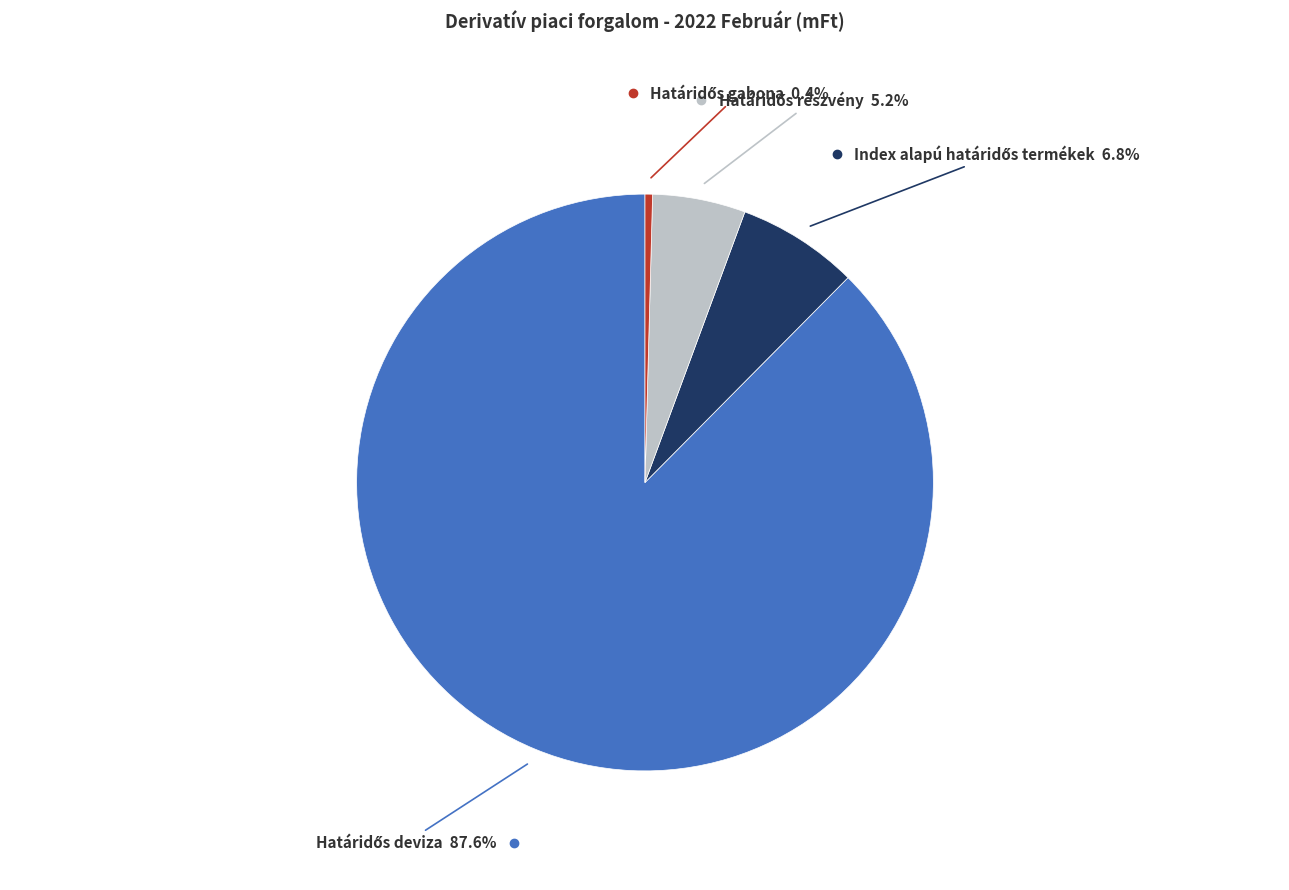

Does any single category account for the majority?

Yes